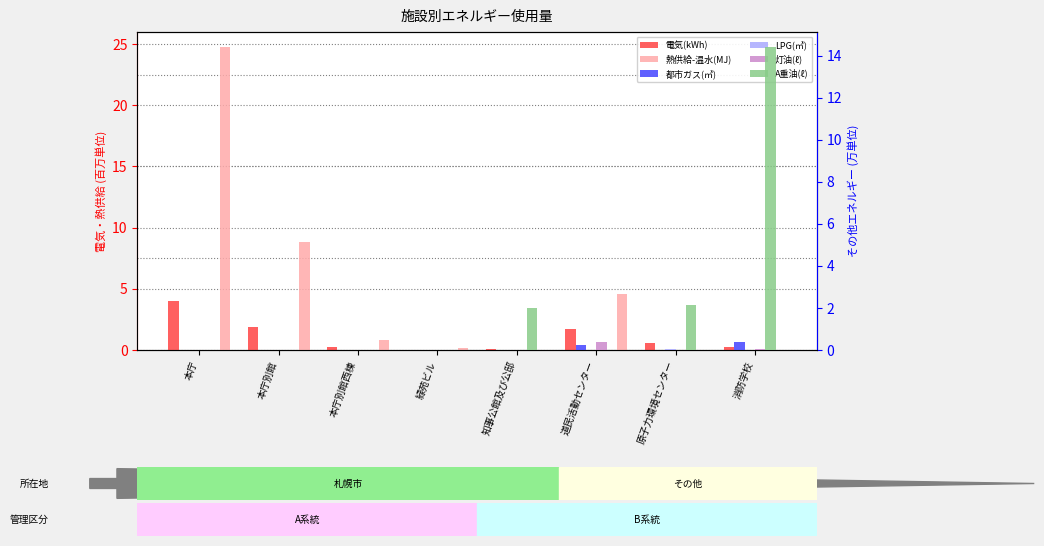

How many bars are there in total?

48